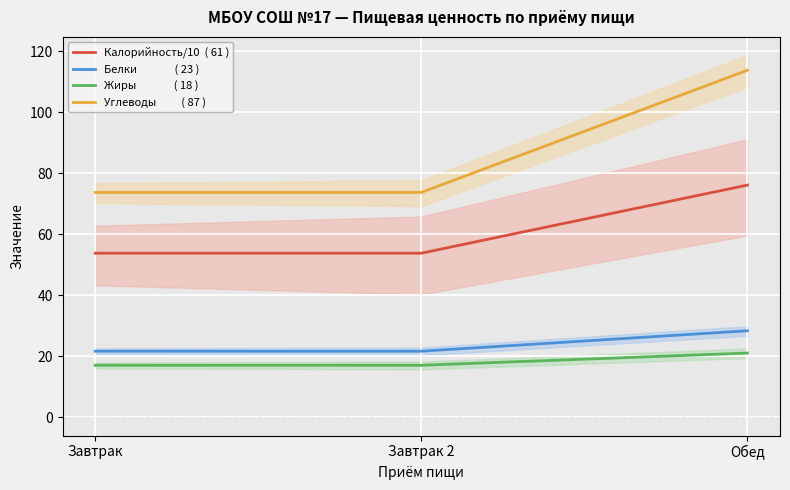

True or false: Жиры               ( 18 ) has a value of 17.1 at Завтрак.

True